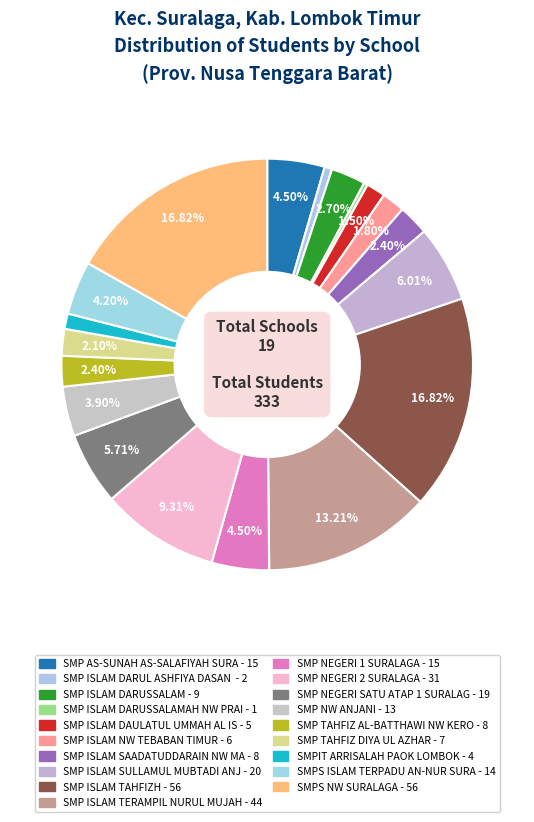

How many segments does this pie chart have?

19